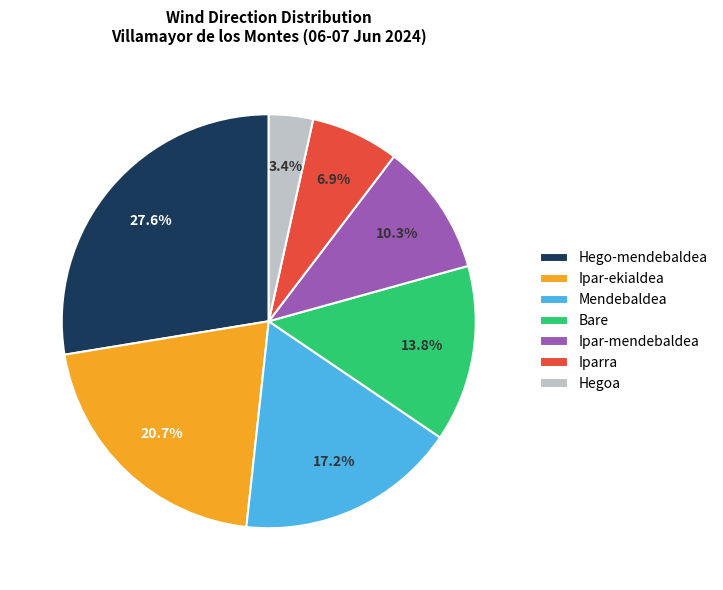

To the nearest percent, what portion does Hegoa represent?

3%